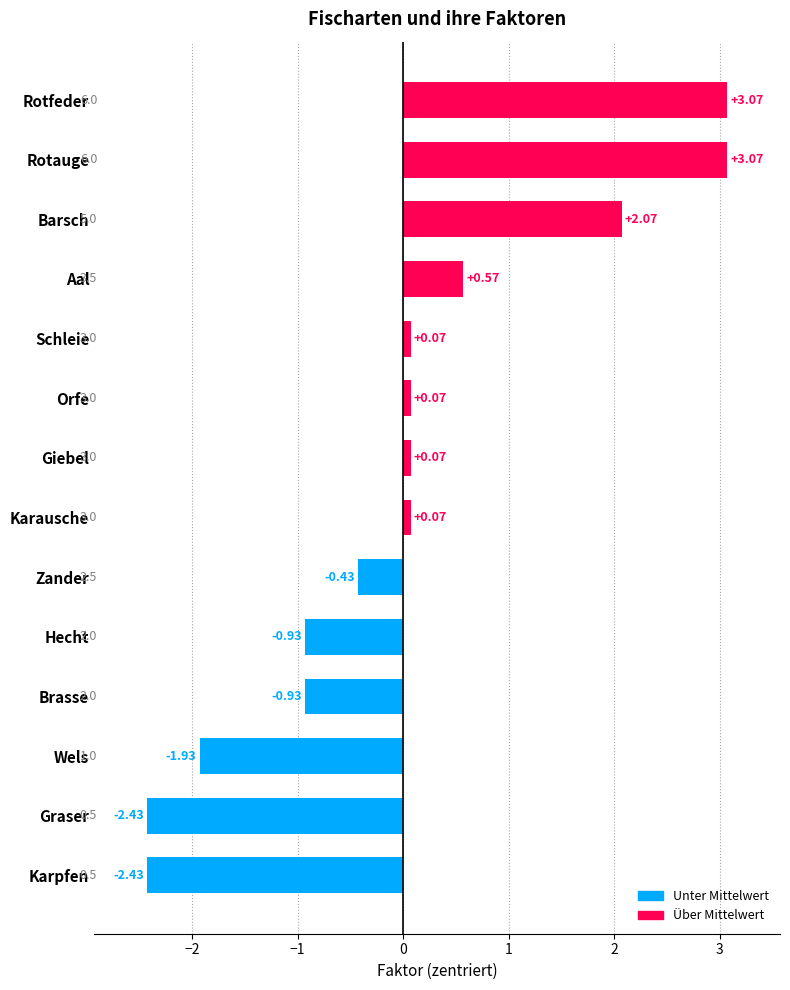

What is the difference between the maximum and minimum values?

5.5